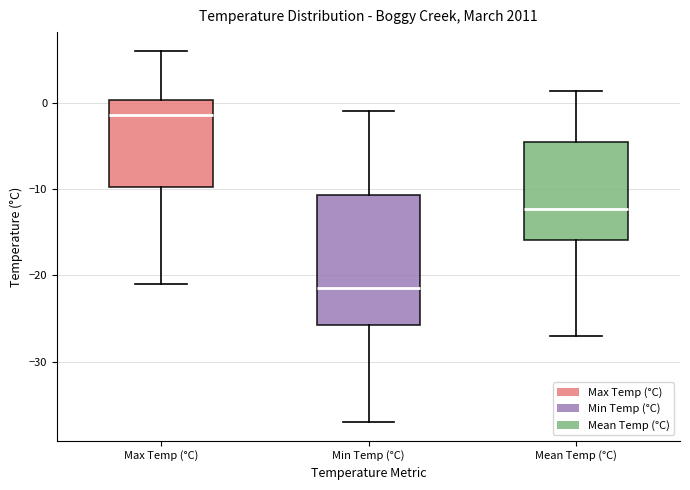

Reading left to right, read every box against the y-axis: the position of its median line, the range the box covers, and the ends of its whiskers. The values are not printed on the chart, so give them approximately, as read against the axis.

Max Temp (°C): median -1, box -10 to 0, whiskers -21 to 6
Min Temp (°C): median -21, box -26 to -11, whiskers -37 to -1
Mean Temp (°C): median -12, box -16 to -5, whiskers -27 to 1